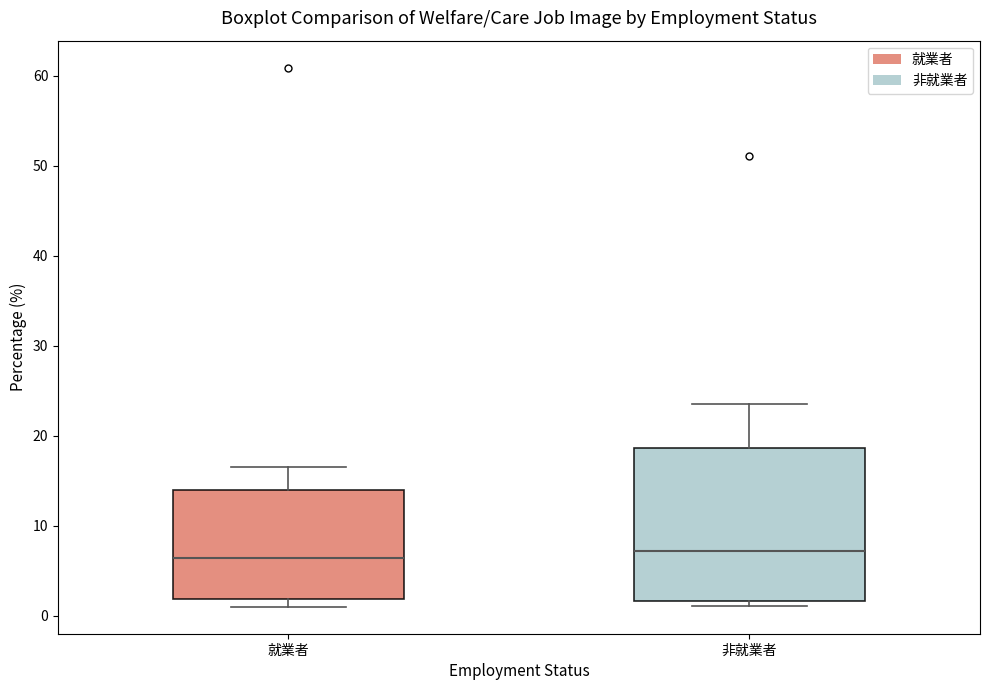

Reading left to right, transcribe this box plot: for each box, give where its median line is, the range the box spans, and where its two whiskers end, as read against the y-axis. The values are not printed on the chart, so give them approximately, as read against the axis.

就業者: median 6, box 2 to 14, whiskers 1 to 17
非就業者: median 7, box 2 to 19, whiskers 1 to 23